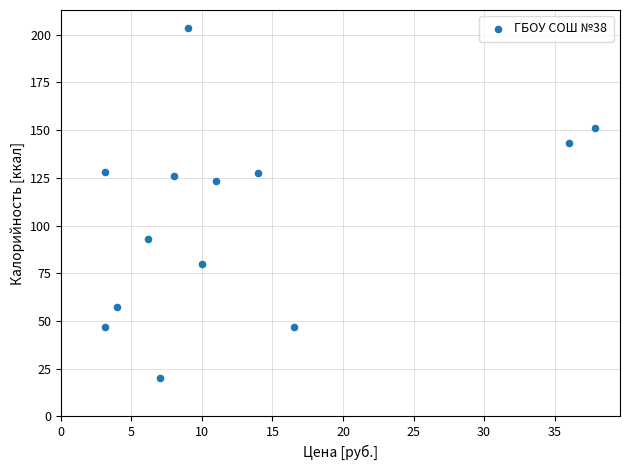

What is the range of Y values (max minus min)?

183.6